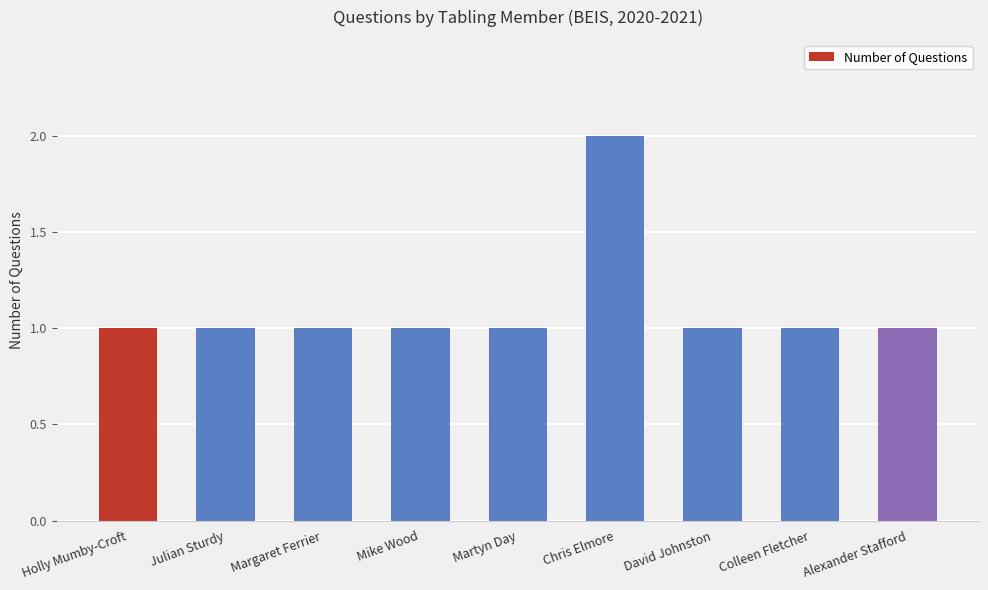

How many values are between 1 and 2?

9